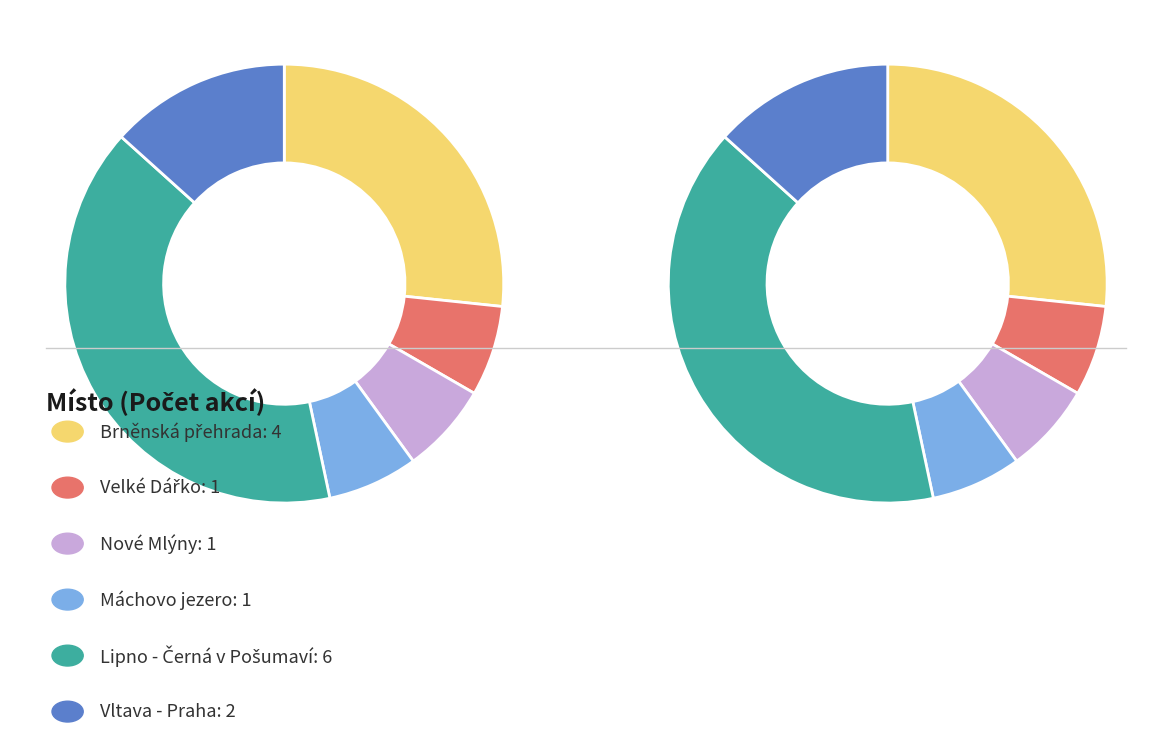

The Lipno - Černá v Pošumaví slice represents 32% of the pie. True or false?

False